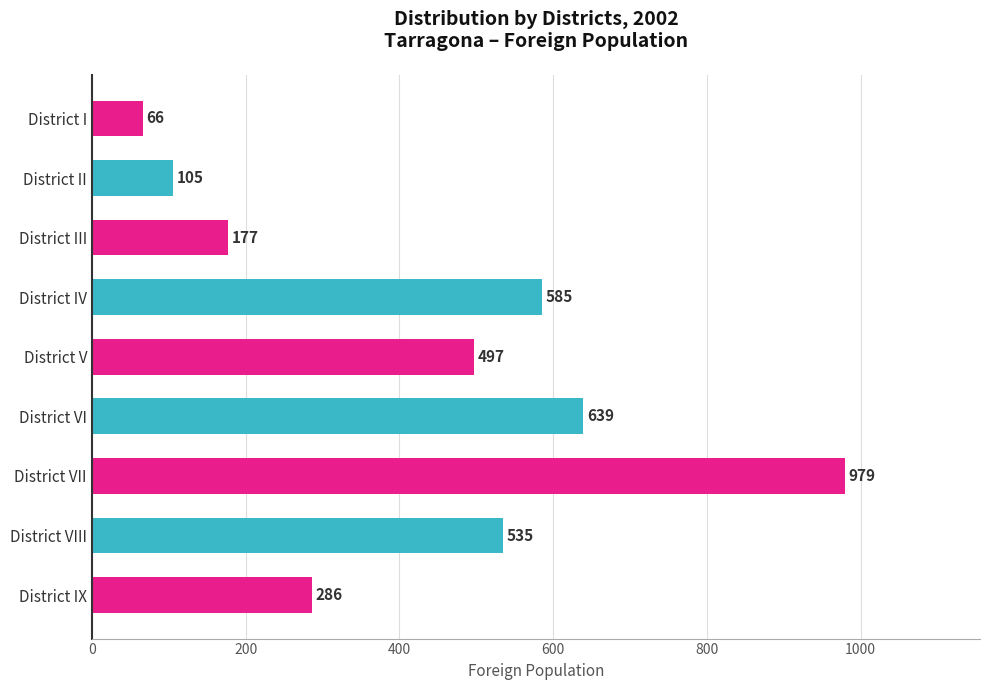

Rank the categories by value from highest to lowest.

District VII, District VI, District IV, District VIII, District V, District IX, District III, District II, District I